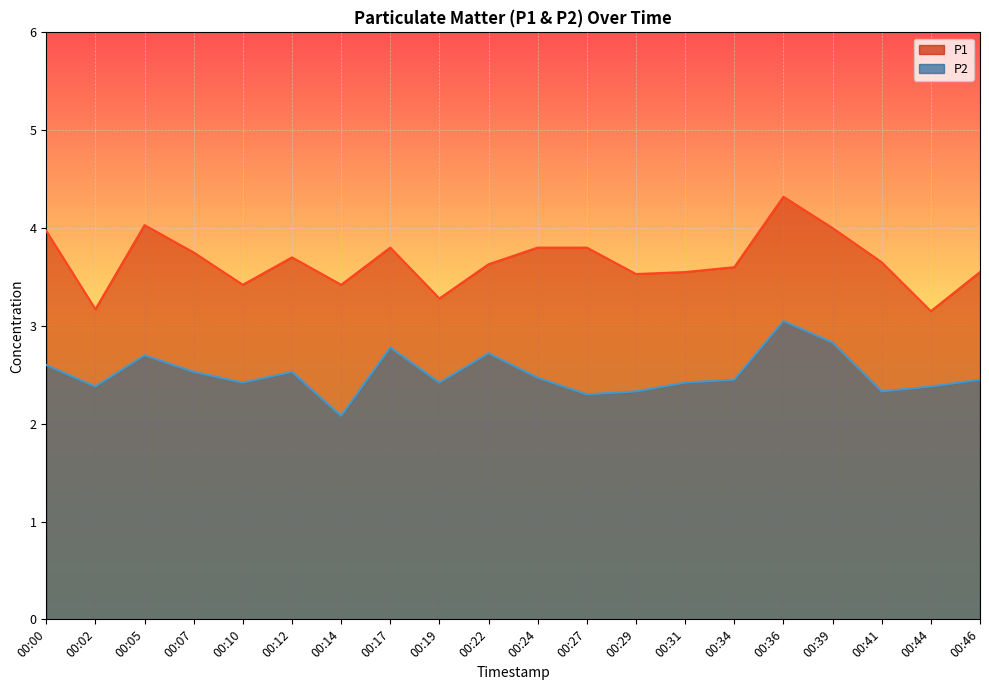

Between 00:22 and 00:44, which is larger?

00:22